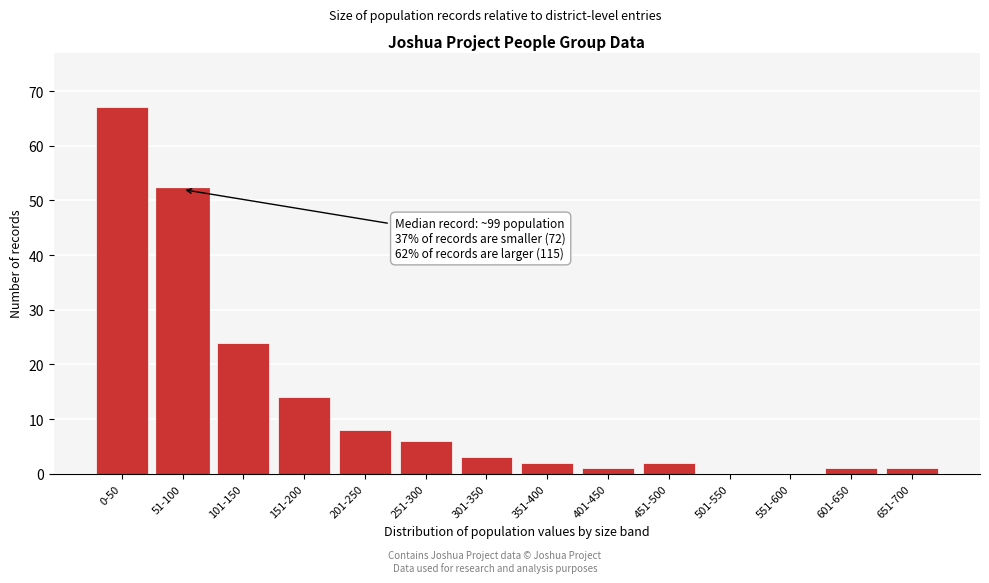

Reading left to right, extract all data points from this chart.

0-50=67	51-100=52	101-150=24	151-200=14	201-250=8	251-300=6	301-350=3	351-400=2	401-450=1	451-500=2	501-550=0	551-600=0	601-650=1	651-700=1